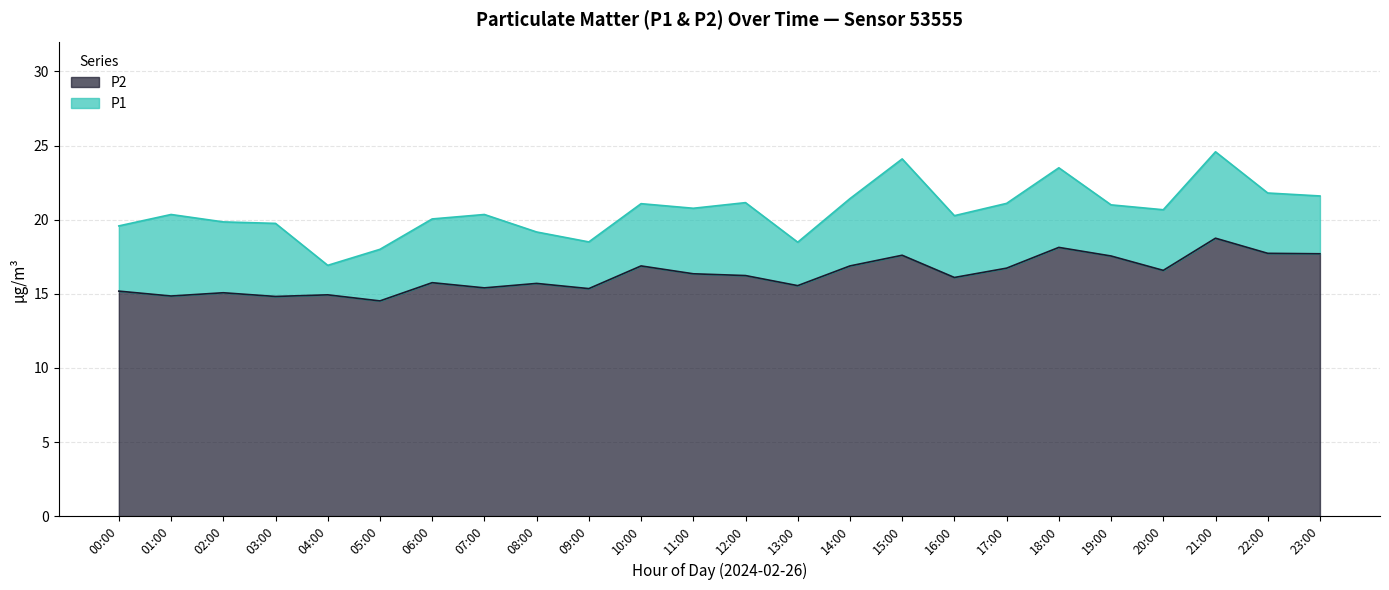

Rank the series by their maximum value, from lowest to highest.

P2, P1